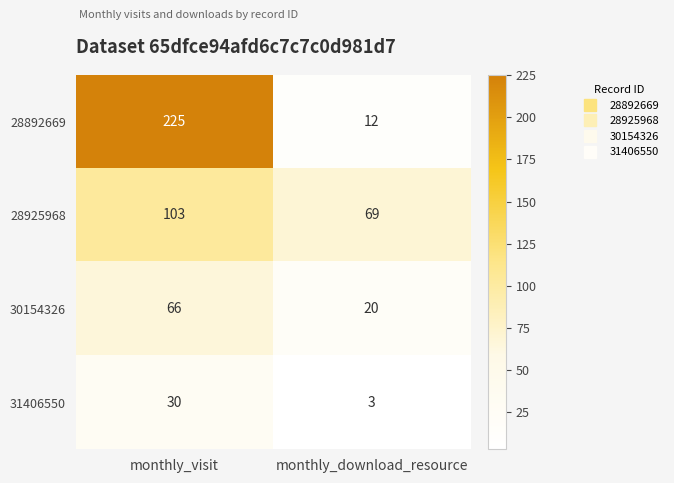

At how many categories does at least one series exceed 138?

1